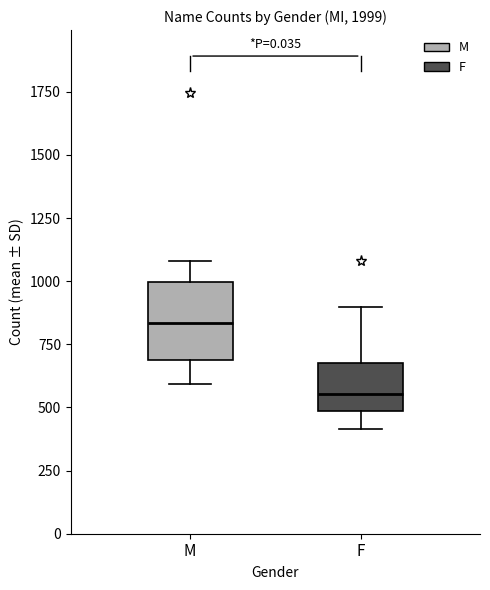

Which box has the lowest median line?

F